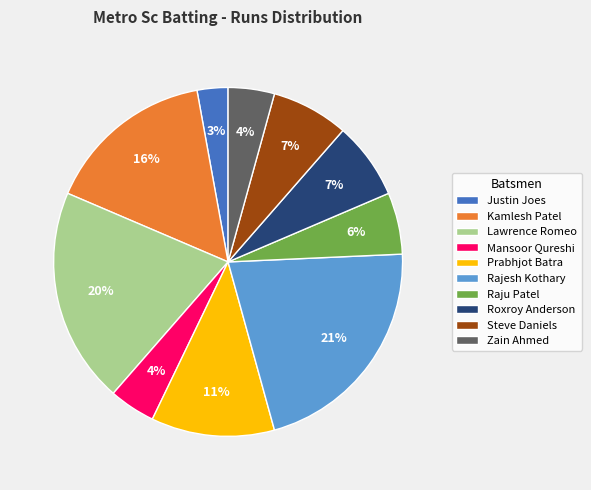

Do Raju Patel and Mansoor Qureshi together represent more than half of the pie?

No